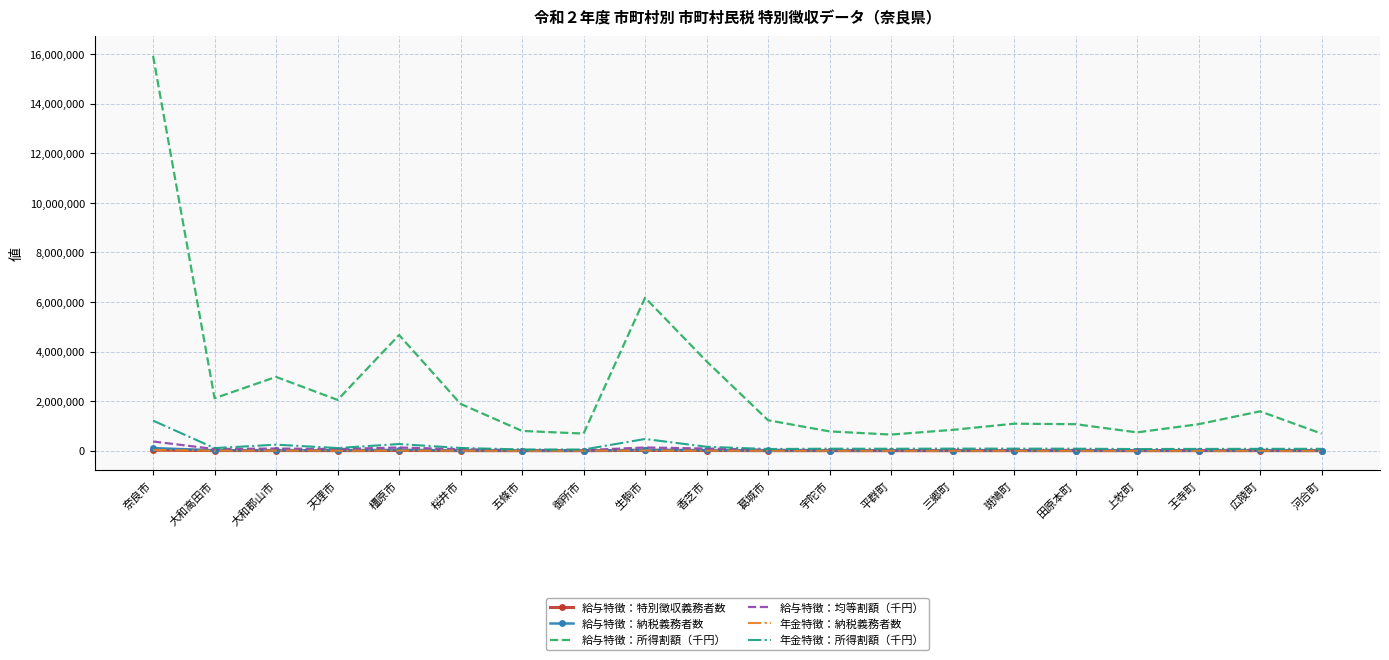

At which label is 給与特徴：所得割額（千円） closest to 8288825?

生駒市